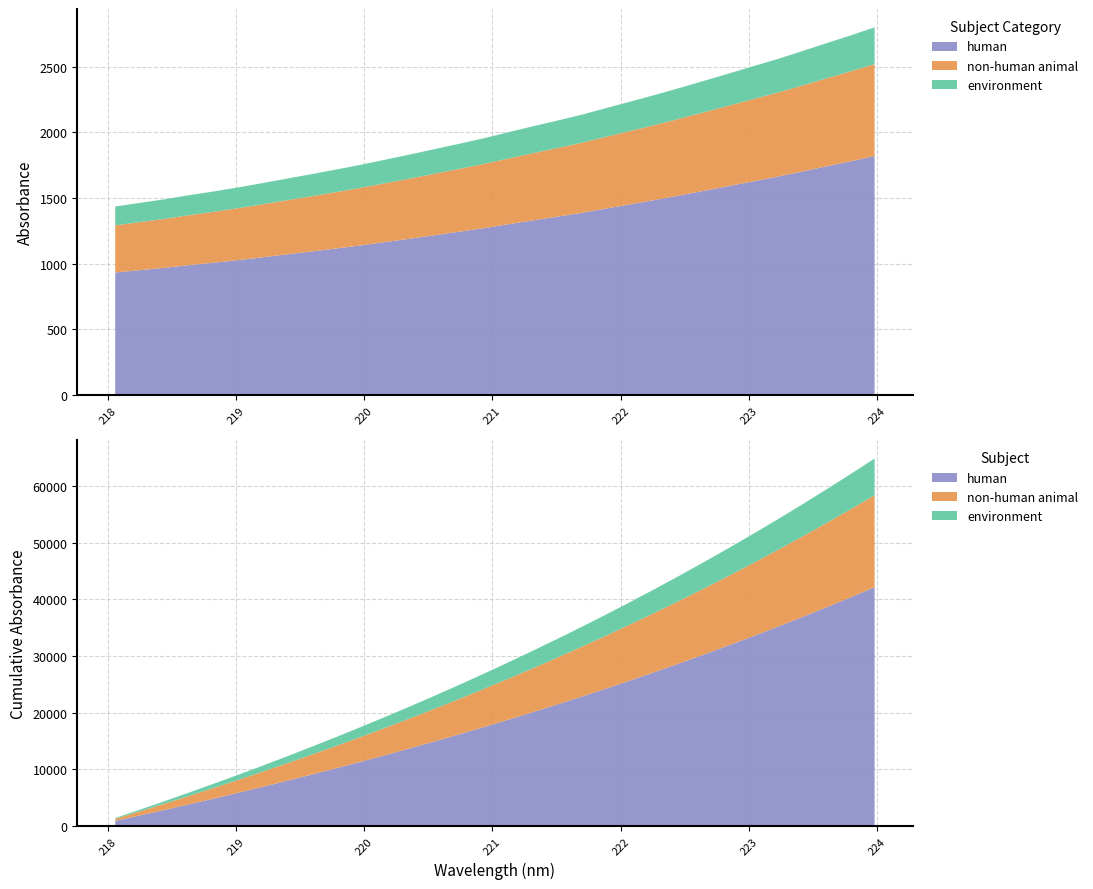

Reading left to right, what are all the values shown in this chart?

218.0596=1435.4	218.2508=1462.7	218.442=1490.0	218.6332=1521.2	218.8244=1549.5	219.0156=1580.1	219.2067=1613.2	219.3979=1647.7	219.589=1681.3	219.7801=1716.4	219.9712=1752.2	220.1623=1791.2	220.3533=1830.3	220.5444=1870.9	220.7354=1911.6	220.9264=1953.0	221.1174=1998.9	221.3083=2043.8	221.4993=2087.4	221.6902=2132.3	221.8812=2182.9	222.0721=2232.7	222.263=2283.4	222.4538=2336.0	222.6447=2390.4	222.8355=2445.4	223.0264=2500.8	223.2172=2555.8	223.408=2615.5	223.5987=2676.3	223.7895=2736.5	223.9802=2798.8